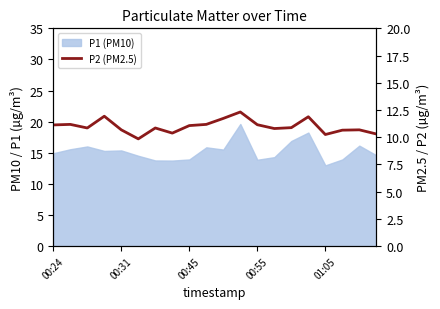

What is the label of the 16th point from the left?

15